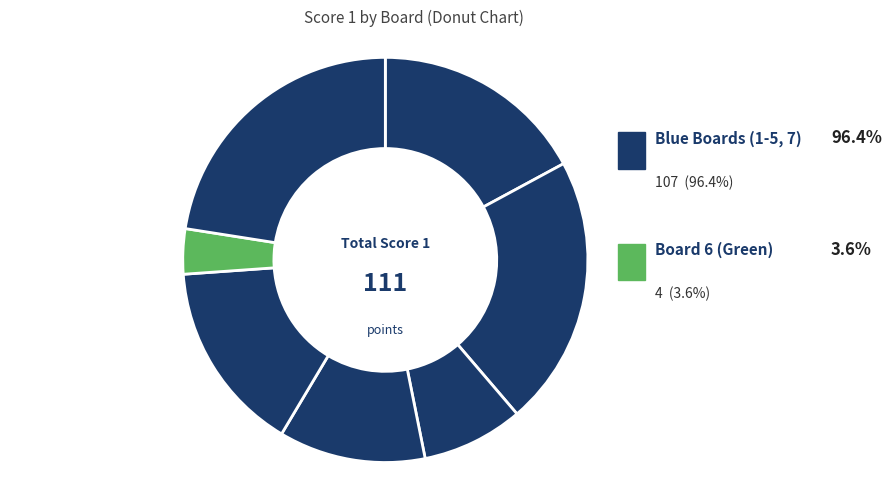

Between Board 6 and Board 7, which is larger?

Board 7